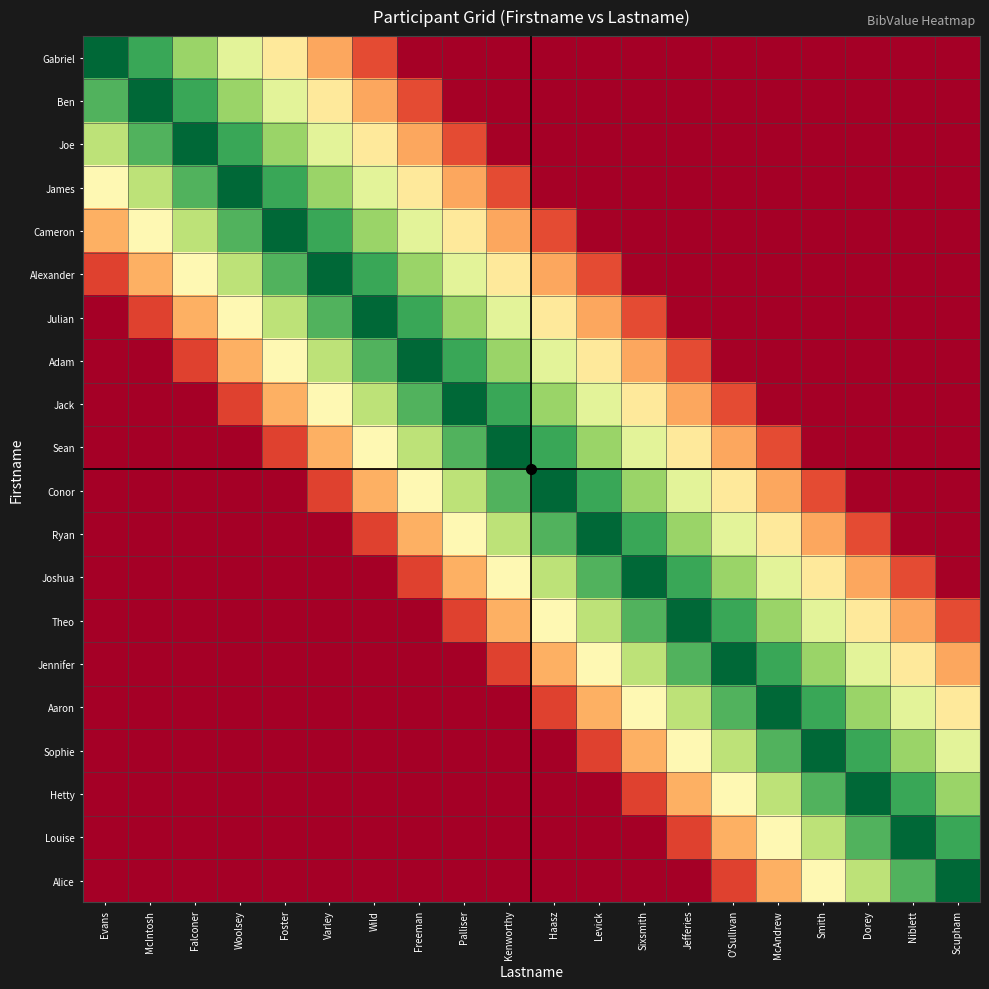

At how many categories does at least one series exceed 0?

20